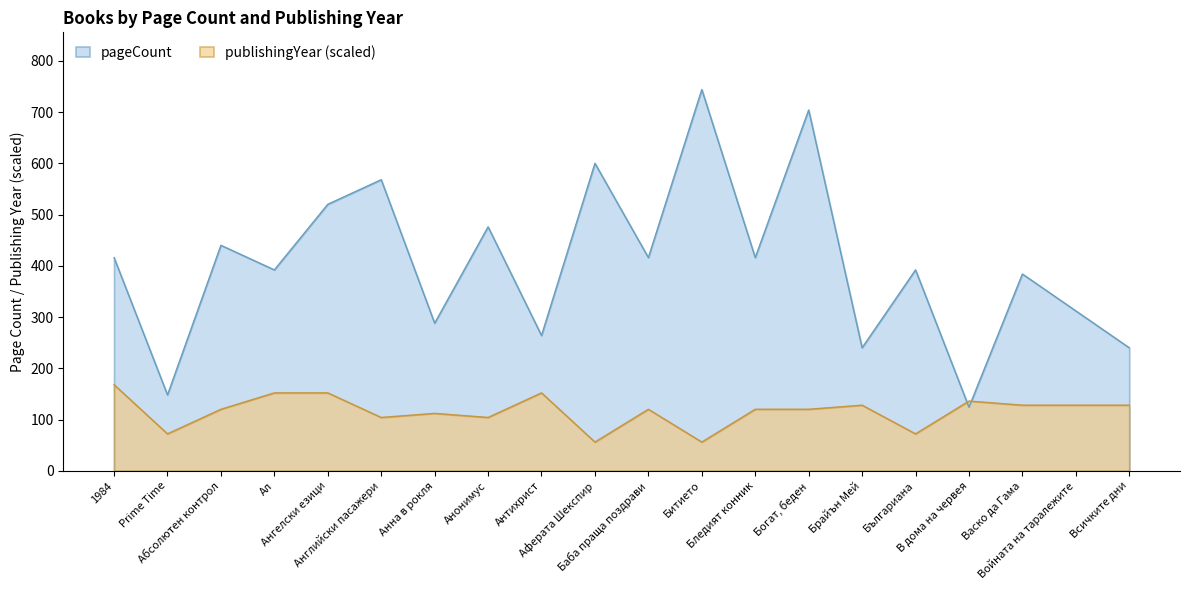

In pageCount, how many points are higher than both neighbors (excluding endpoints)?

8